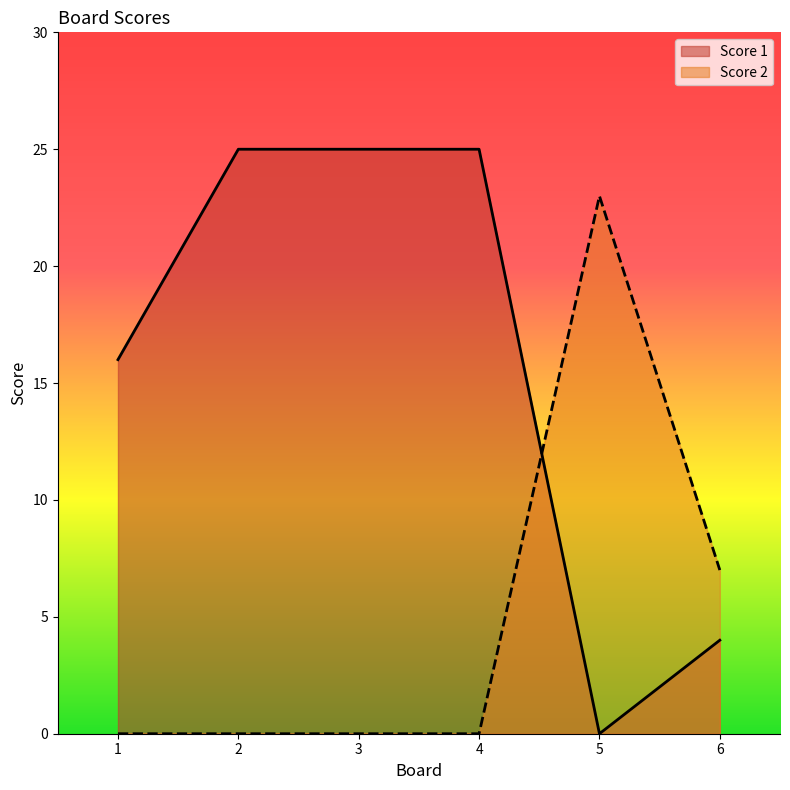

What are all the series names shown in the legend?

Score 1, Score 2